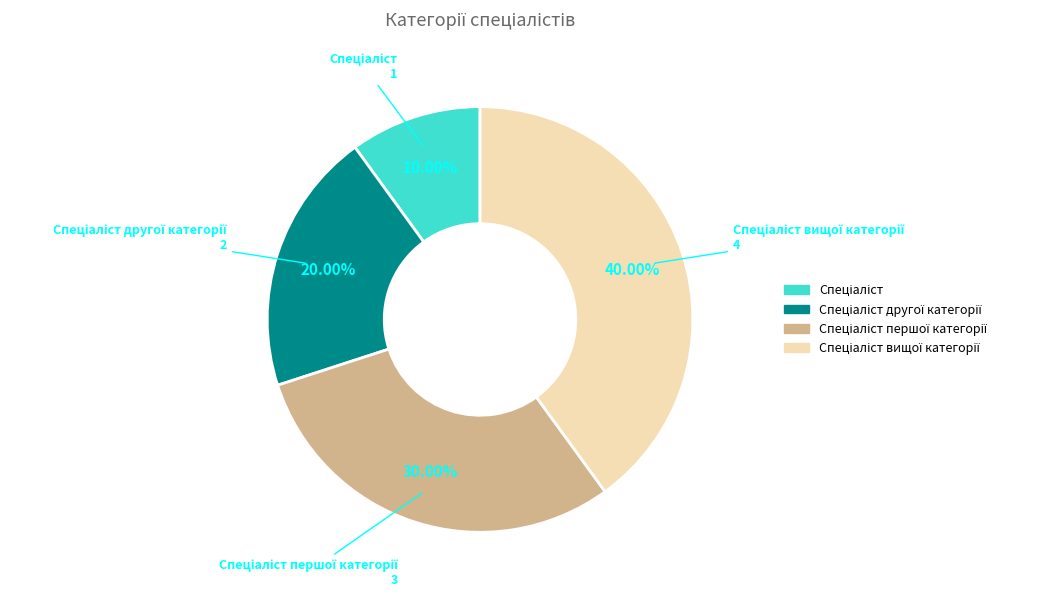

How many slices are in this pie chart?

4